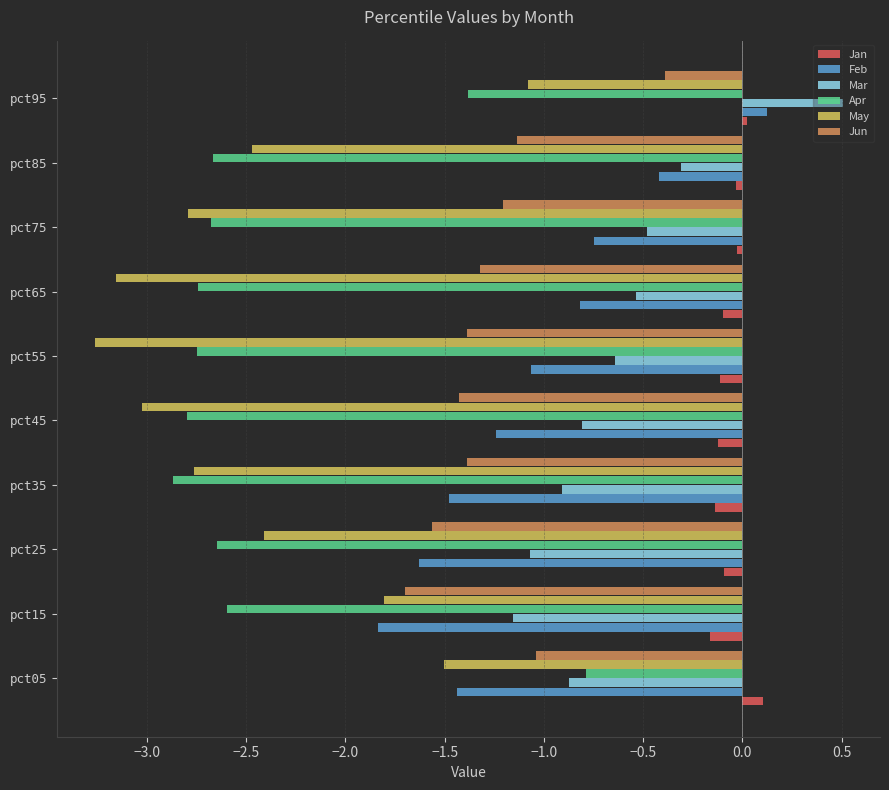

What are all the series names shown in the legend?

Jan, Feb, Mar, Apr, May, Jun